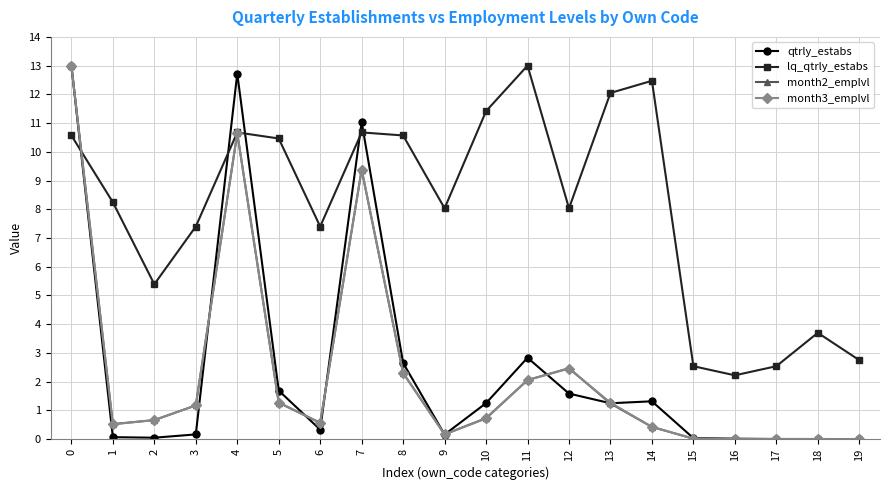

What is the value of the lq_qtrly_estabs point at the 7th from the left?

7.4